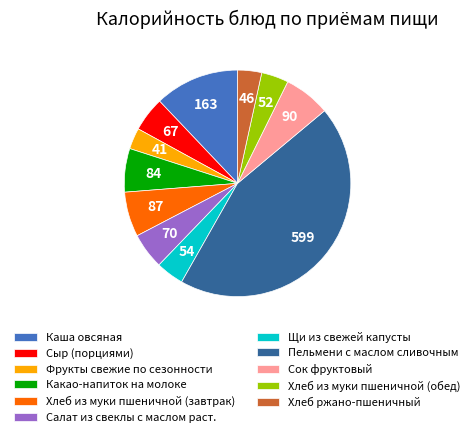

Count the number of slices in the pie.

11